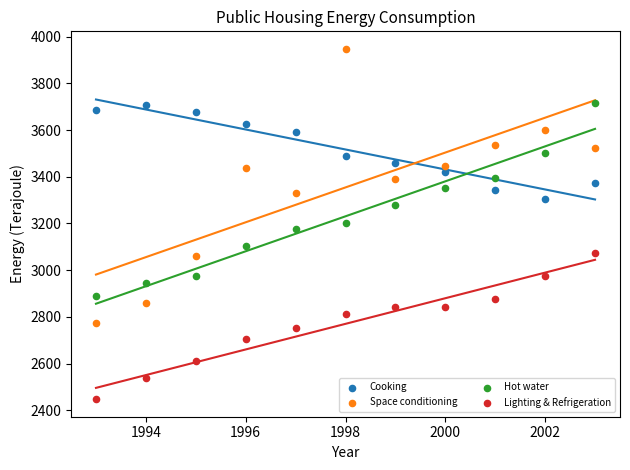

Which series has the largest Y range (max minus min)?

Space conditioning